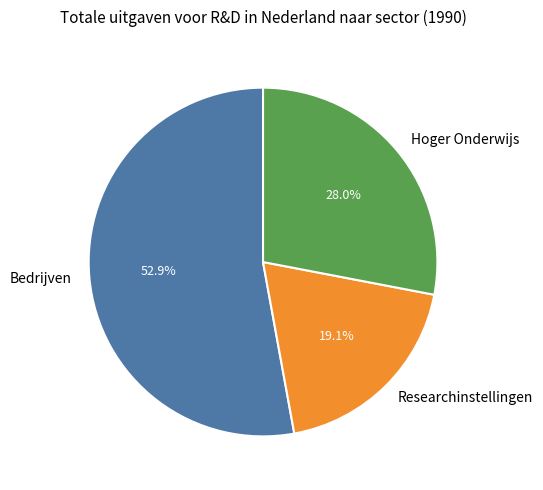

Is the sum of Researchinstellingen and Hoger Onderwijs greater than half?

No